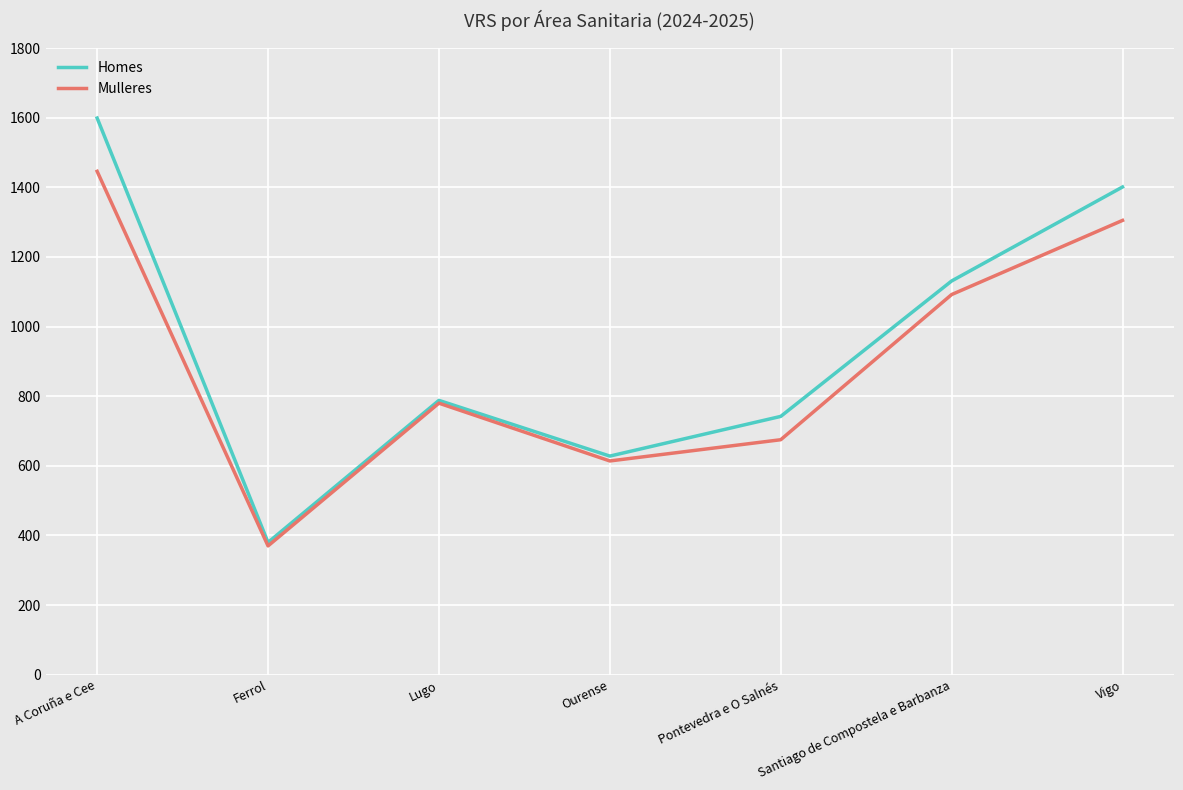

Is it true that Mulleres equals 392 at Lugo?

False